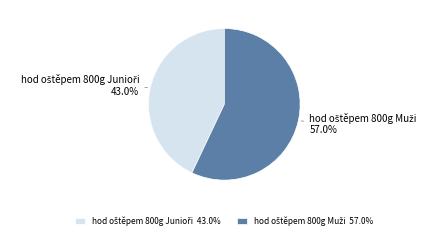

Is there a majority slice in this chart?

Yes